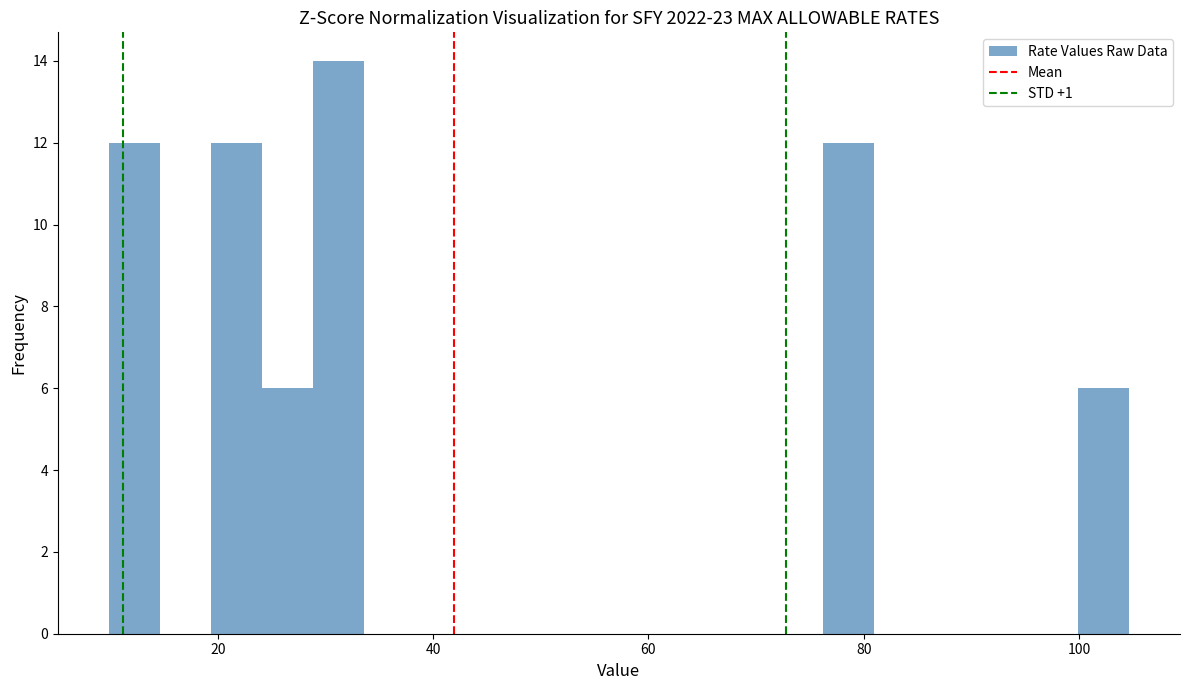

Read against the x-axis, roughly where is the centre of the tallest bar?

32